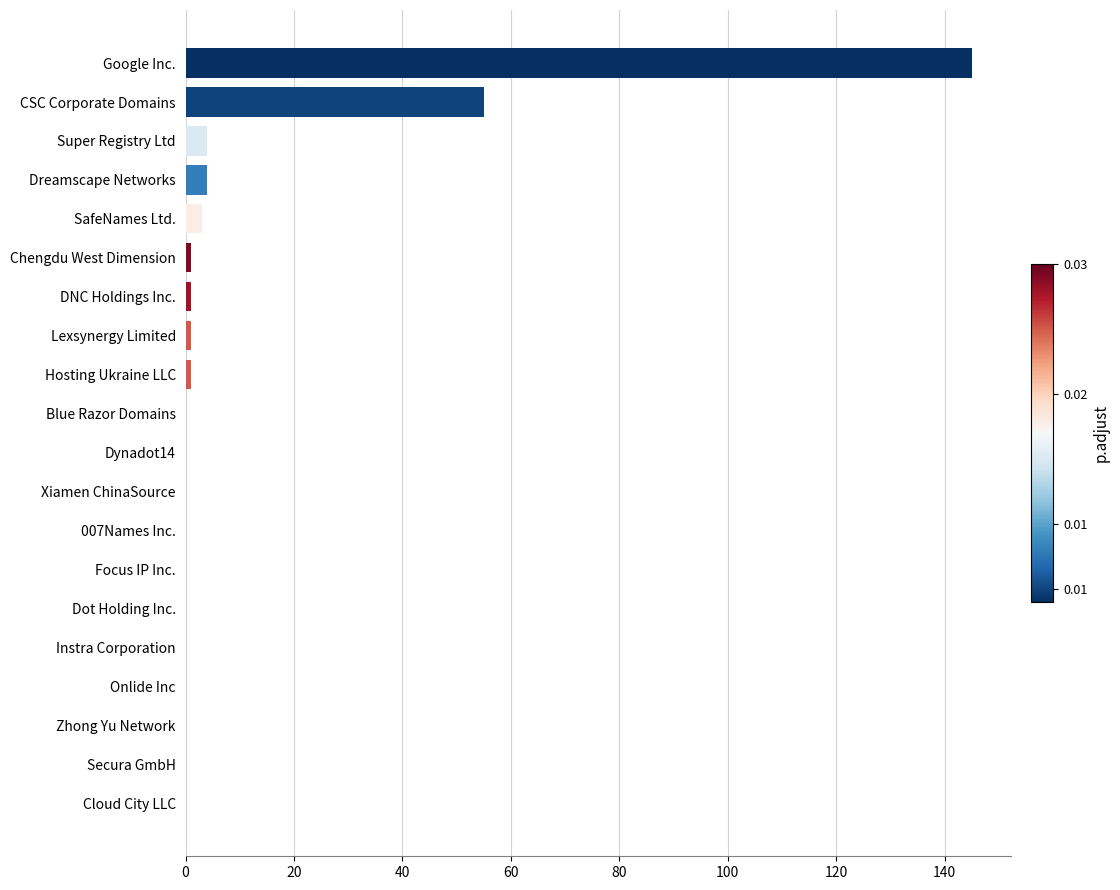

The chart shows a value of 4 at Super Registry Ltd. True or false?

True